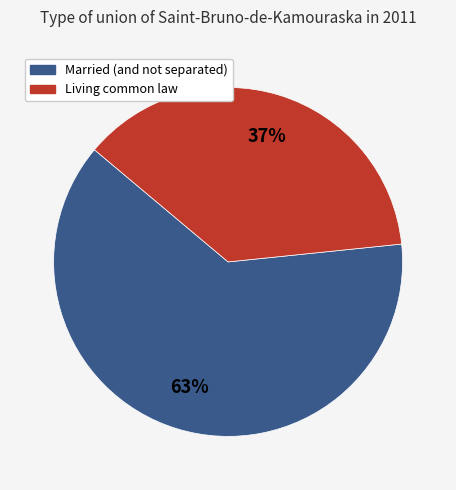

Rank the categories by value from highest to lowest.

Married (and not separated), Living common law